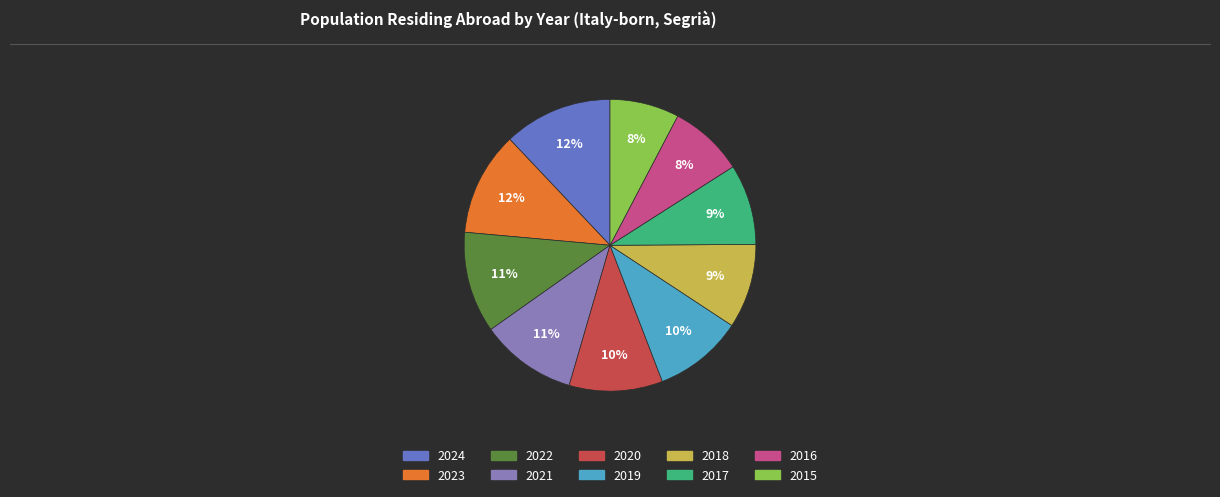

Does any single category account for the majority?

No